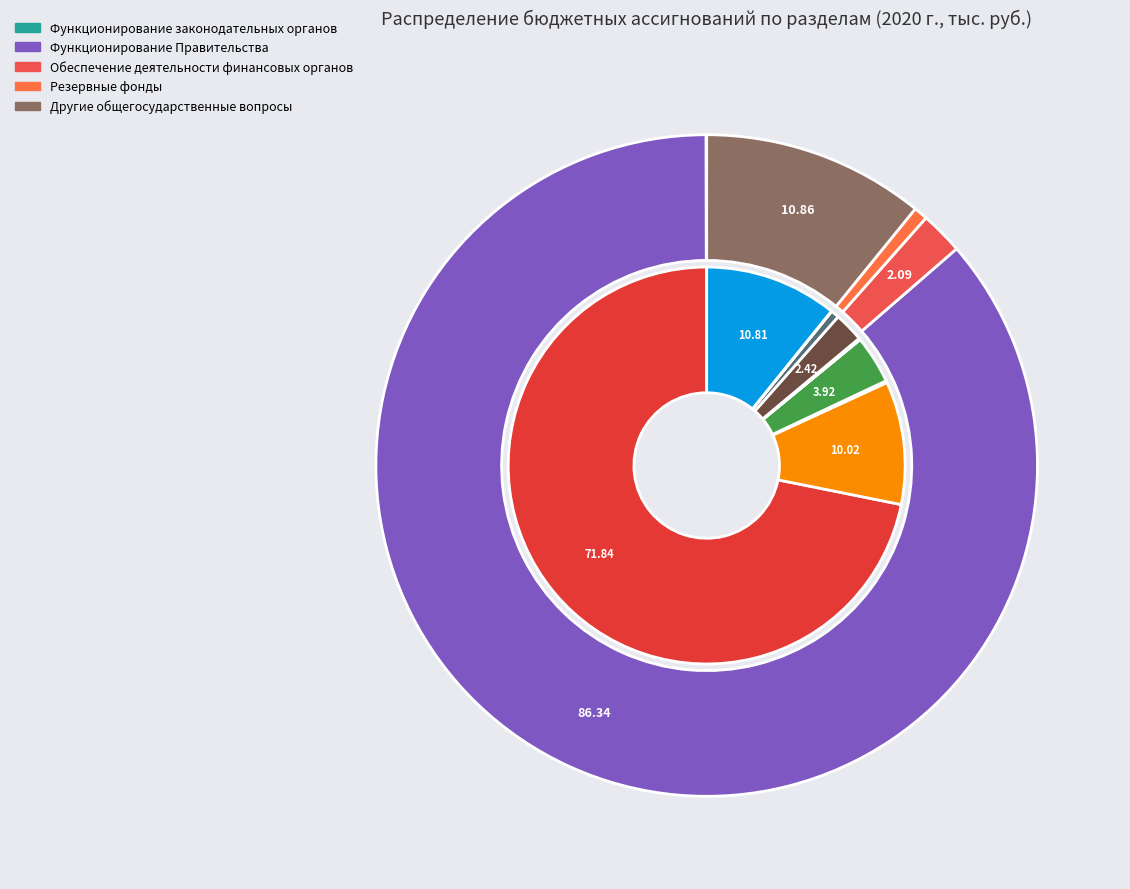

What is the total percentage of Проведение выборов и референдумов and Другие общегосударственные вопросы?

5.4%